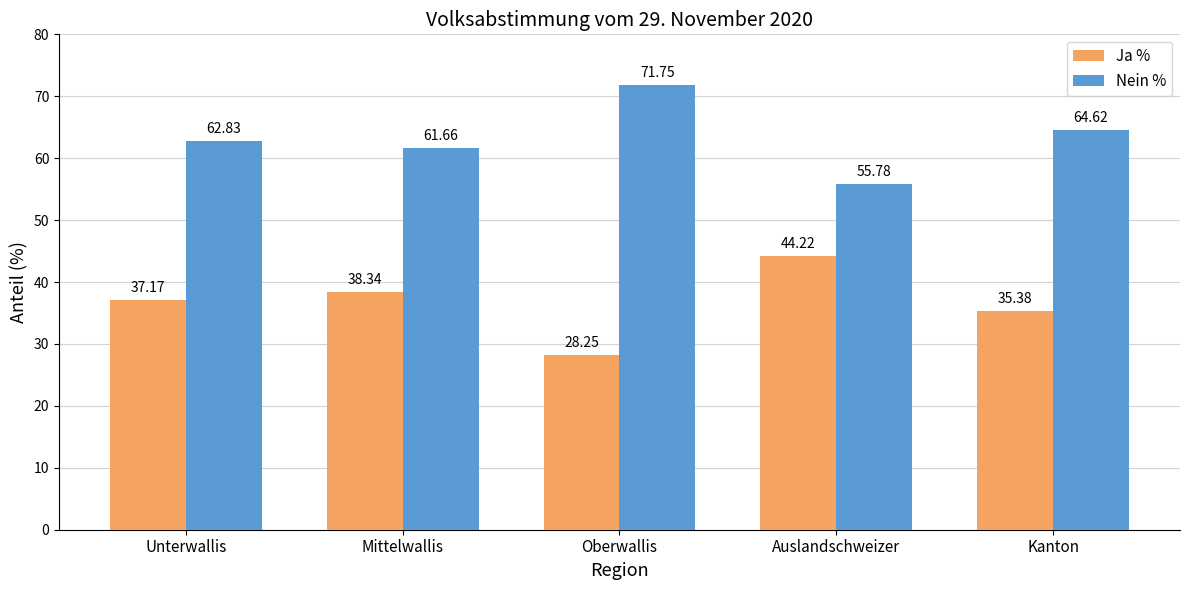

What are all the series names shown in the legend?

Ja %, Nein %